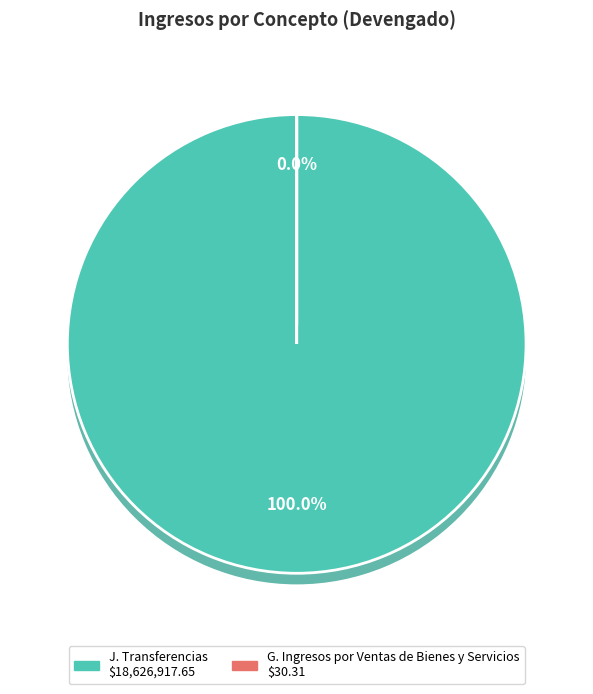

Count the number of slices in the pie.

2